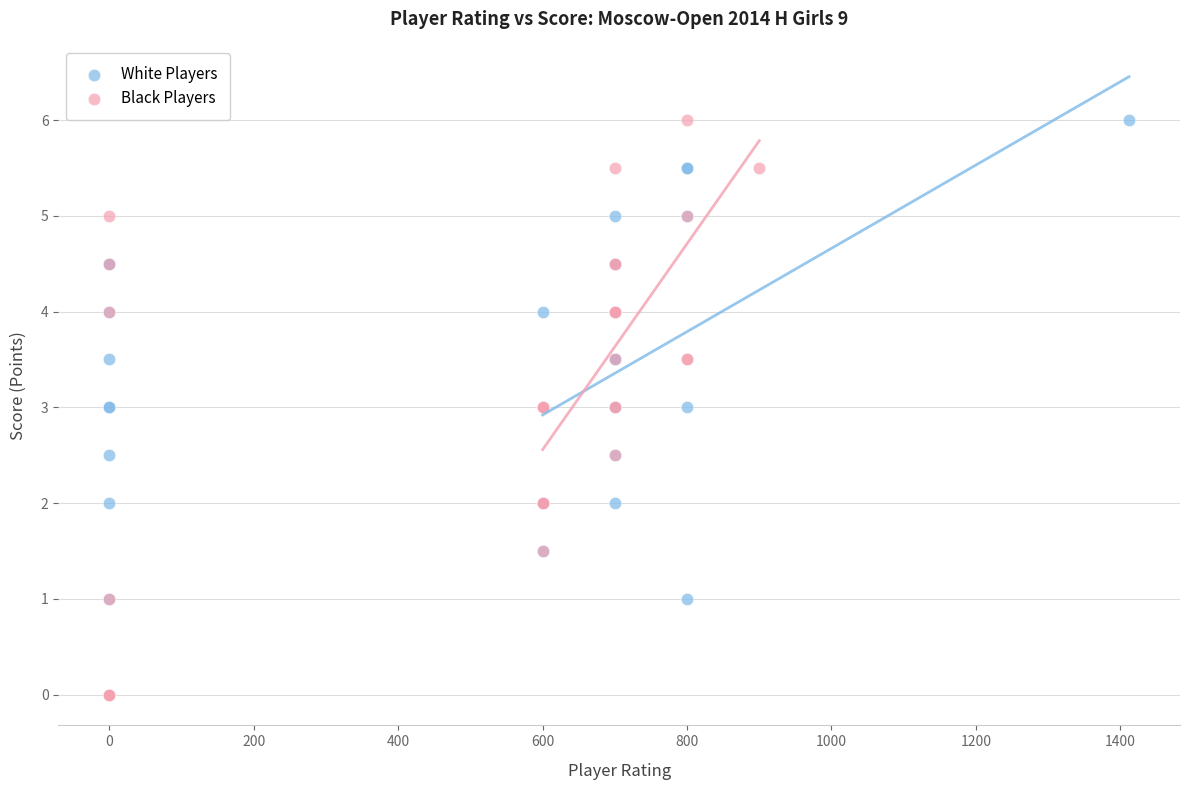

Which series has the largest Y range (max minus min)?

Black Players